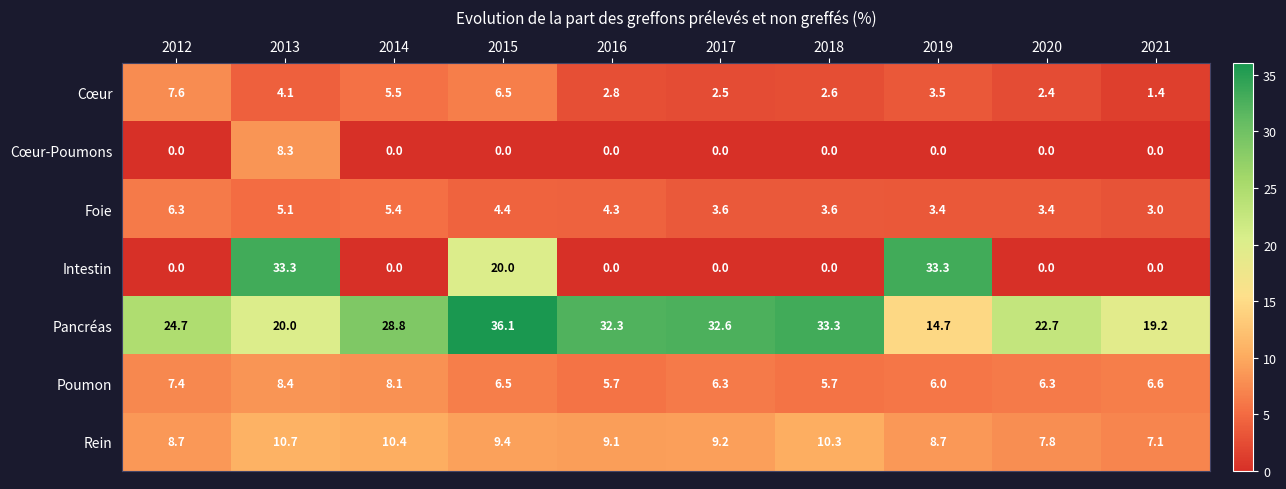

Rank the series by their maximum value, from lowest to highest.

Foie, Cœur, Cœur-Poumons, Poumon, Rein, Intestin, Pancréas